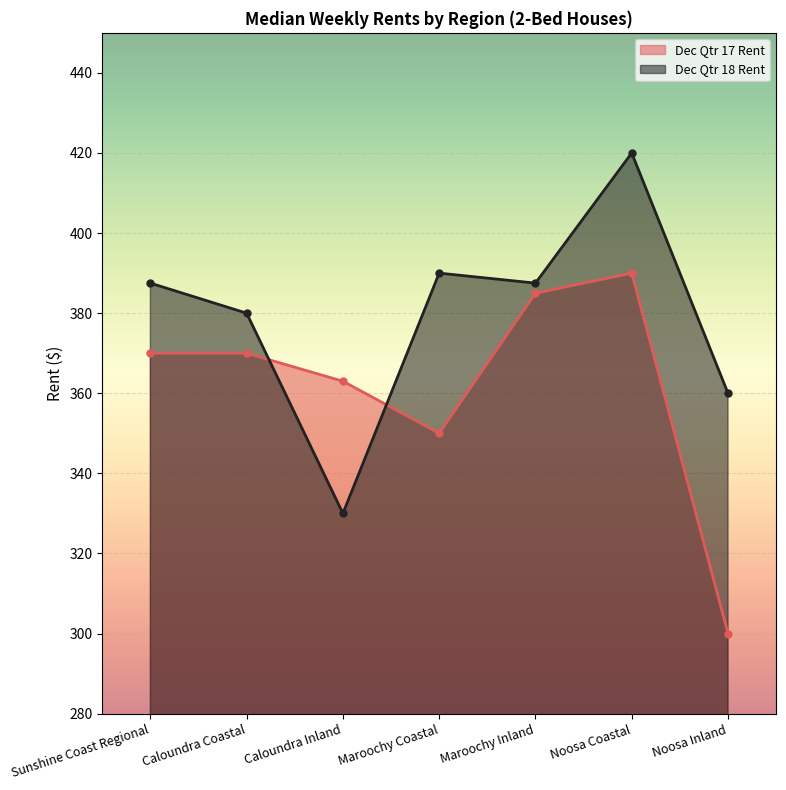

At which category does the chart reach its peak across all series?

Noosa Coastal